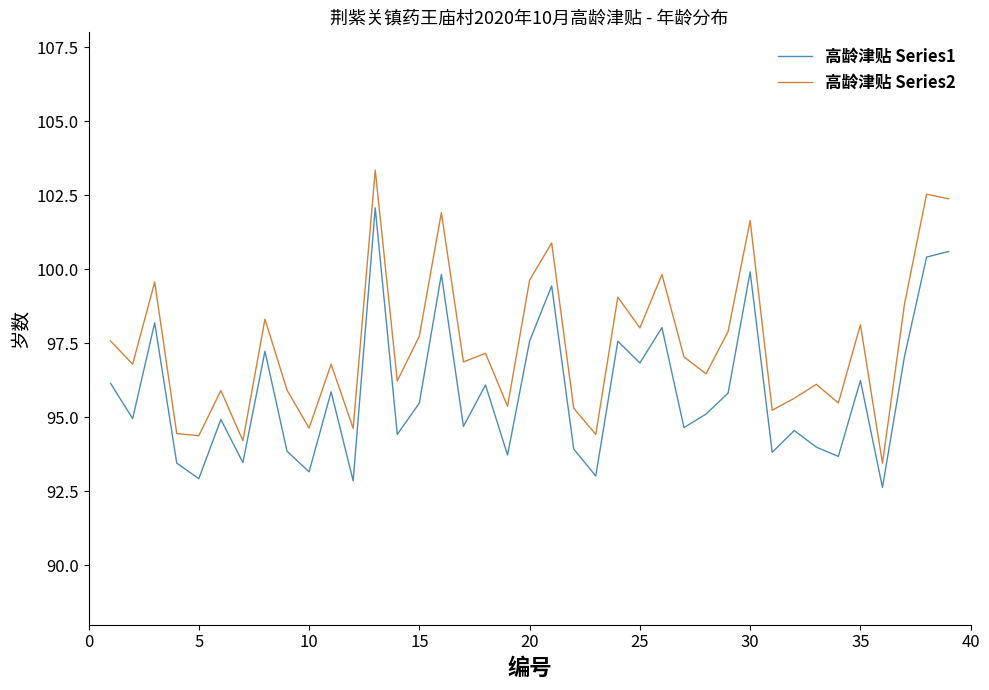

Which series has the largest total across all categories?

高龄津贴 Series2